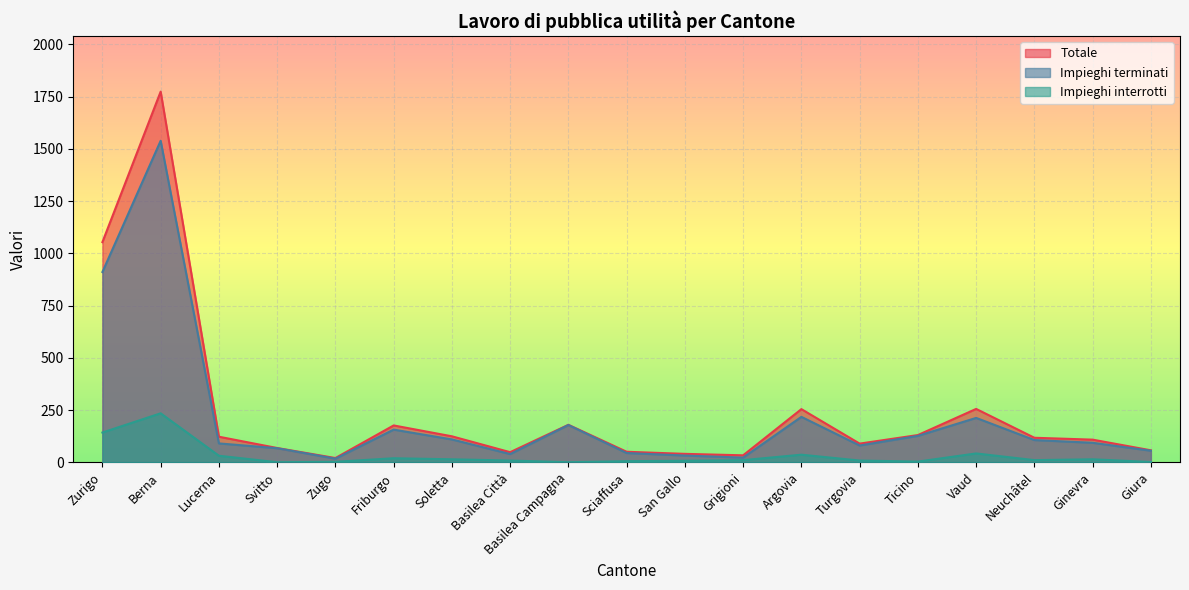

True or false: Impieghi interrotti and Totale cross at least once.

False